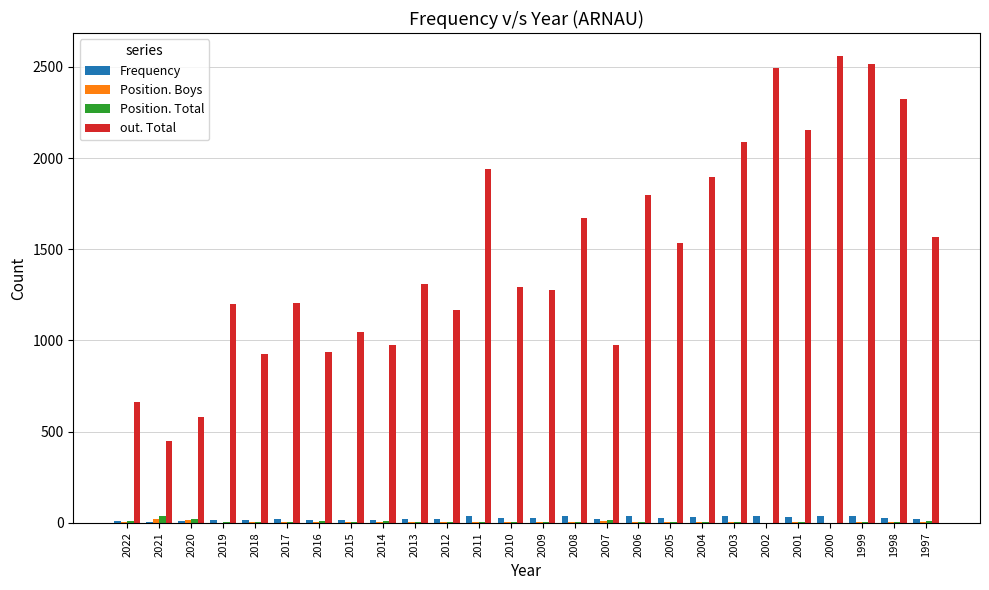

Which series changed the most between 2017 and 1997?

out. Total